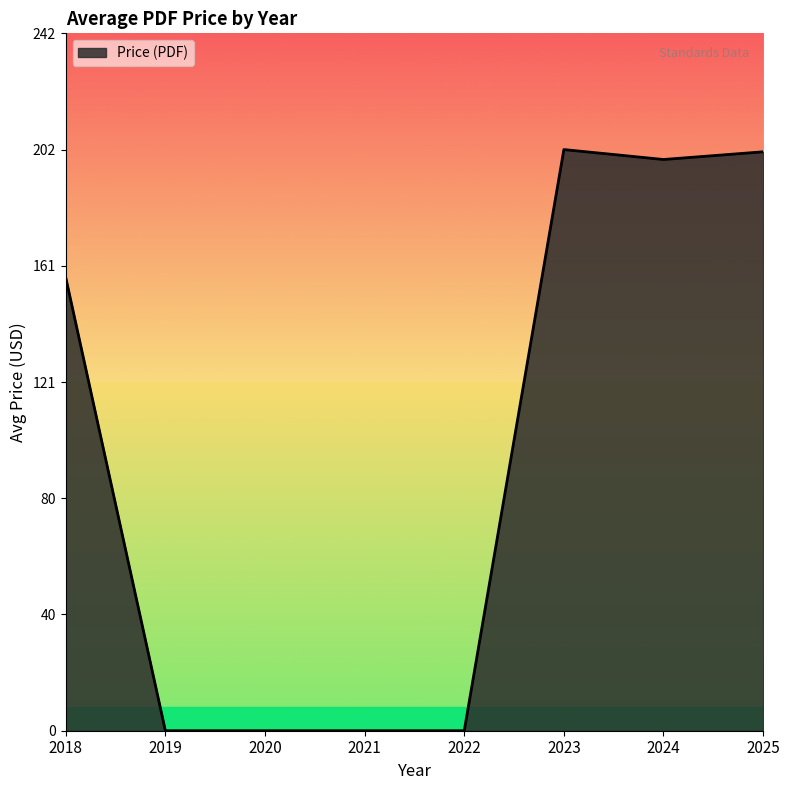

Is it true that the value at 2019 is 0.0?

True